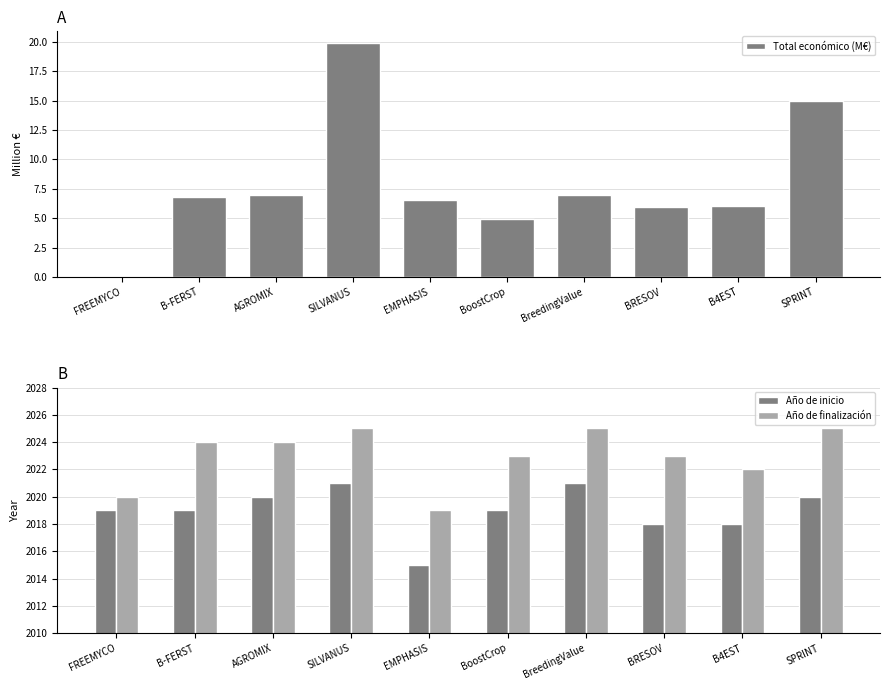

The value of Año de finalización at SPRINT is 2025.0. True or false?

True